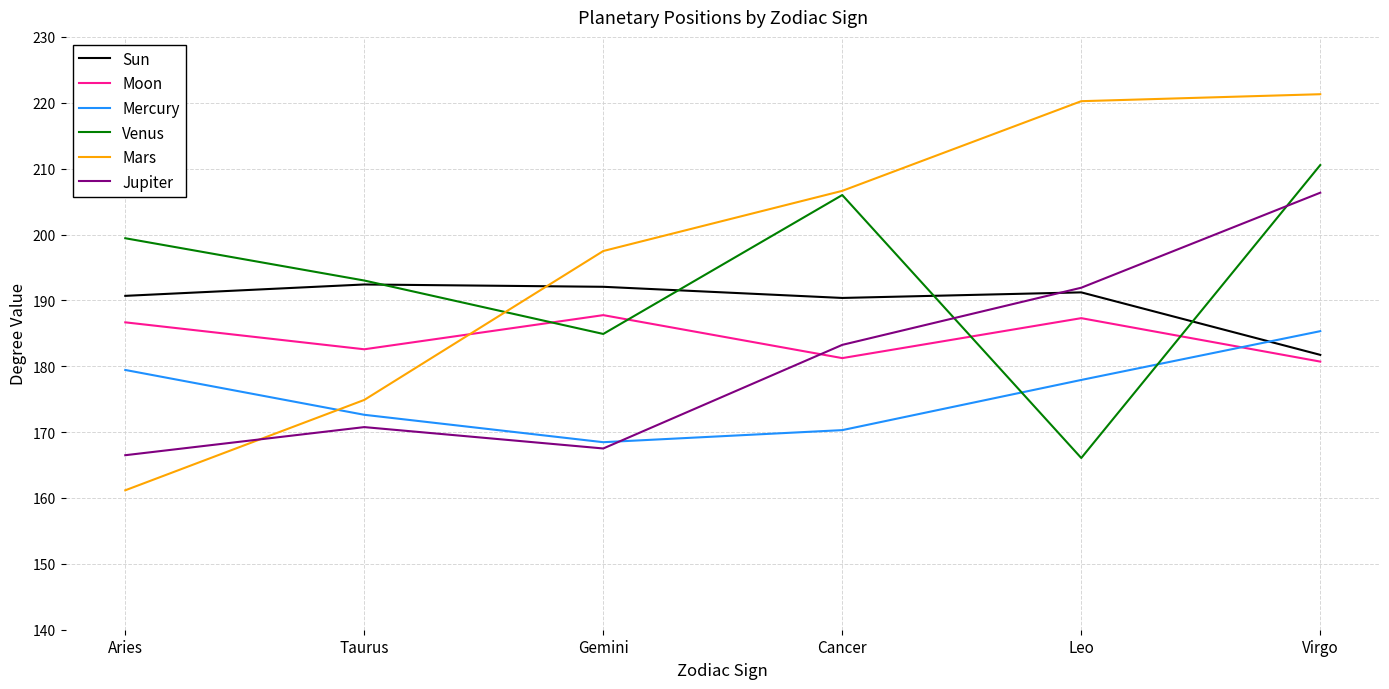

Is the value of Moon at Cancer greater than the value of Mars at Cancer?

No